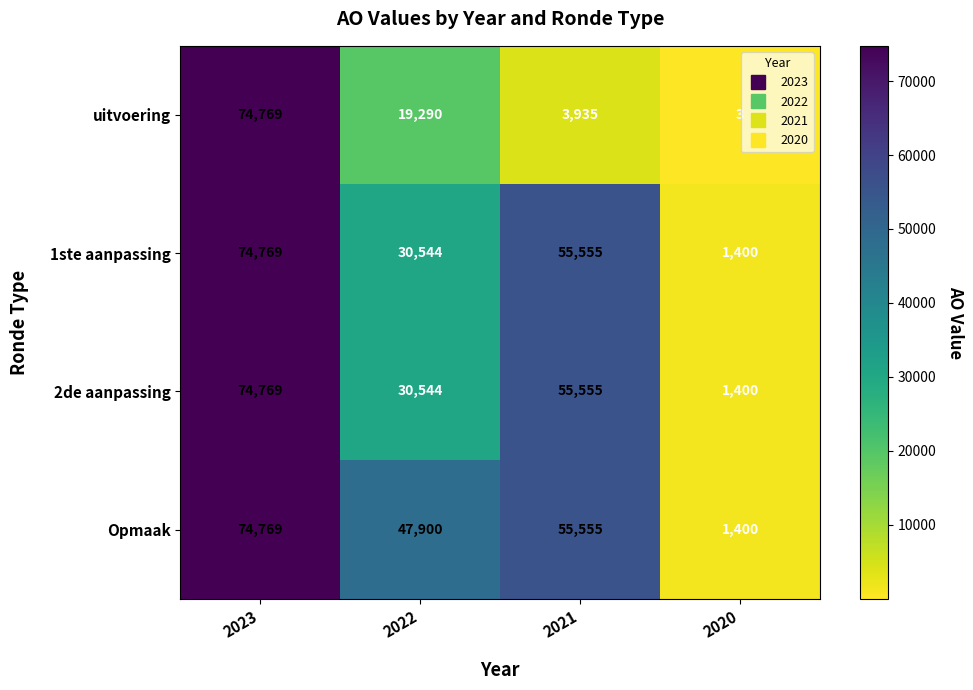

Reading left to right, extract all data points from this chart.

uitvoering: 74769	19290	3935	3
1ste aanpassing: 74769	30544	55555	1400
2de aanpassing: 74769	30544	55555	1400
Opmaak: 74769	47900	55555	1400